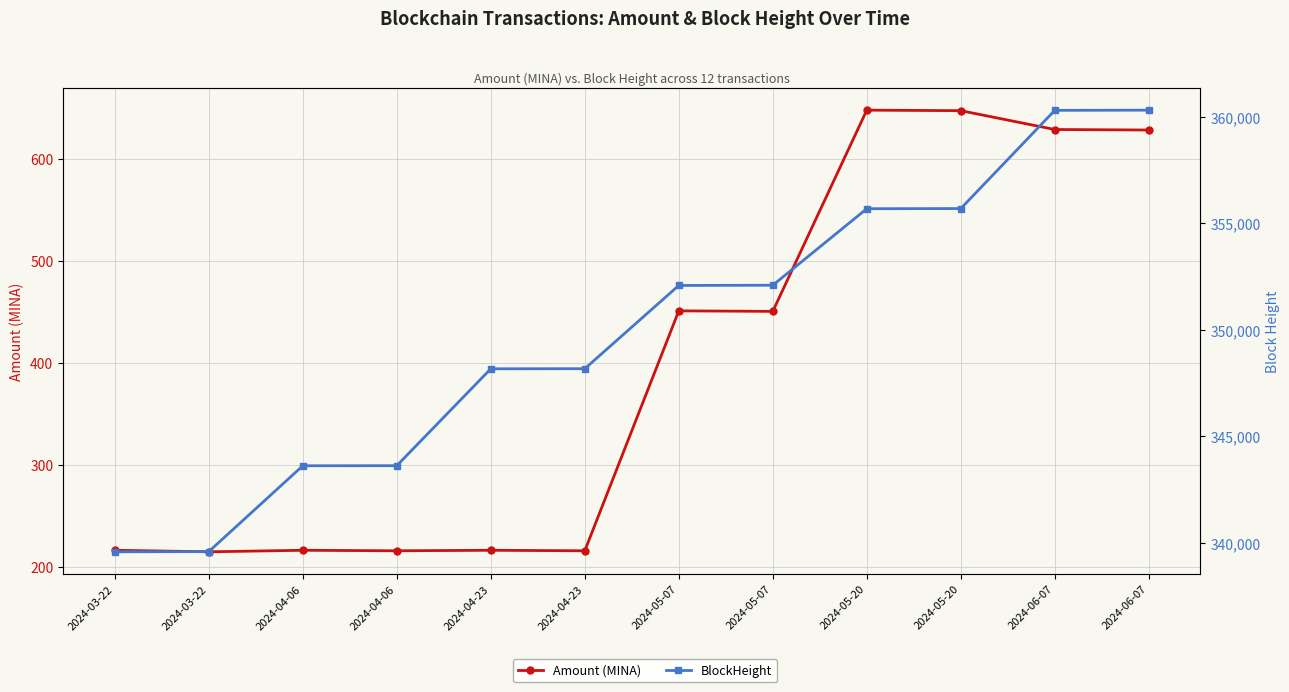

Reading right to left, transcribe all the data shown in this chart.

Amount (MINA): 2024-06-07=628.5	2024-06-07=629.0	2024-05-20=647.5	2024-05-20=648.0	2024-05-07=450.5	2024-05-07=451.0	2024-04-23=215.5	2024-04-23=216.0	2024-04-06=215.5	2024-04-06=216.0	2024-03-22=214.5	2024-03-22=216.0
BlockHeight: 2024-06-07=360307.0	2024-06-07=360298.0	2024-05-20=355691.0	2024-05-20=355684.0	2024-05-07=352095.0	2024-05-07=352084.0	2024-04-23=348179.0	2024-04-23=348175.0	2024-04-06=343630.0	2024-04-06=343626.0	2024-03-22=339600.0	2024-03-22=339590.0